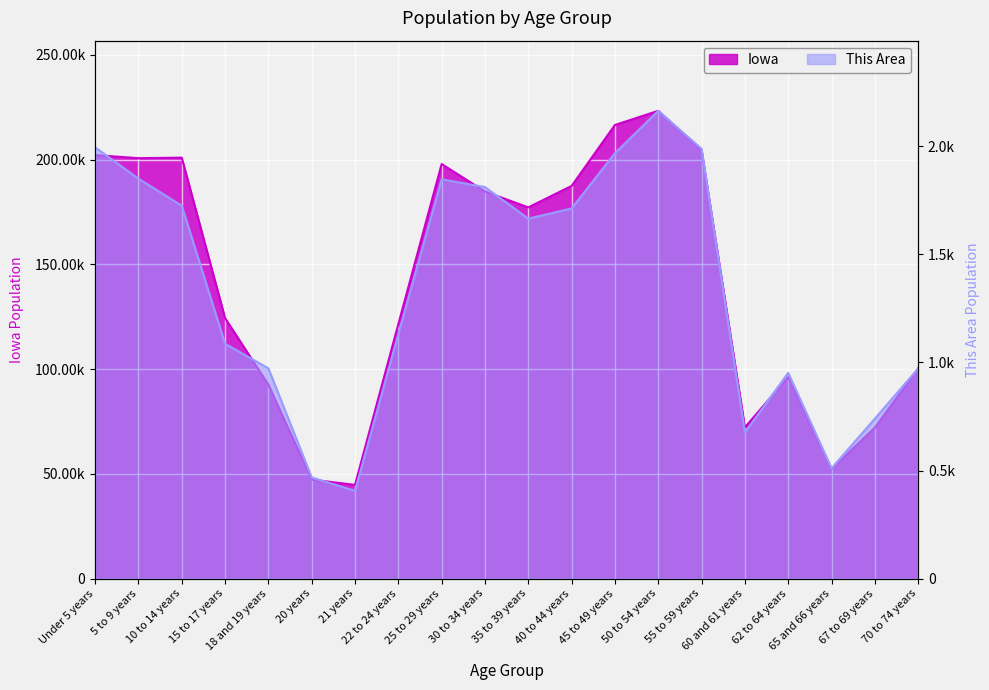

Which series has the largest range (max minus min)?

Iowa